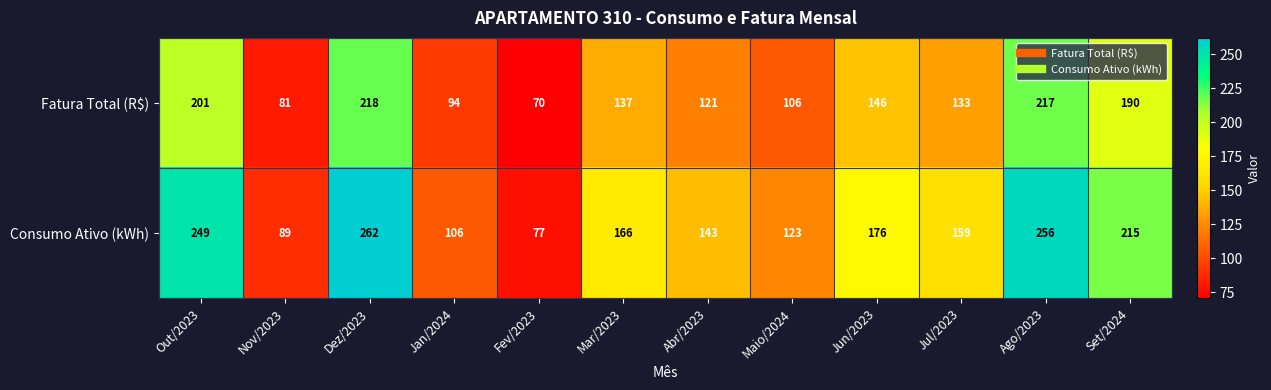

Count the number of categories in the chart.

12